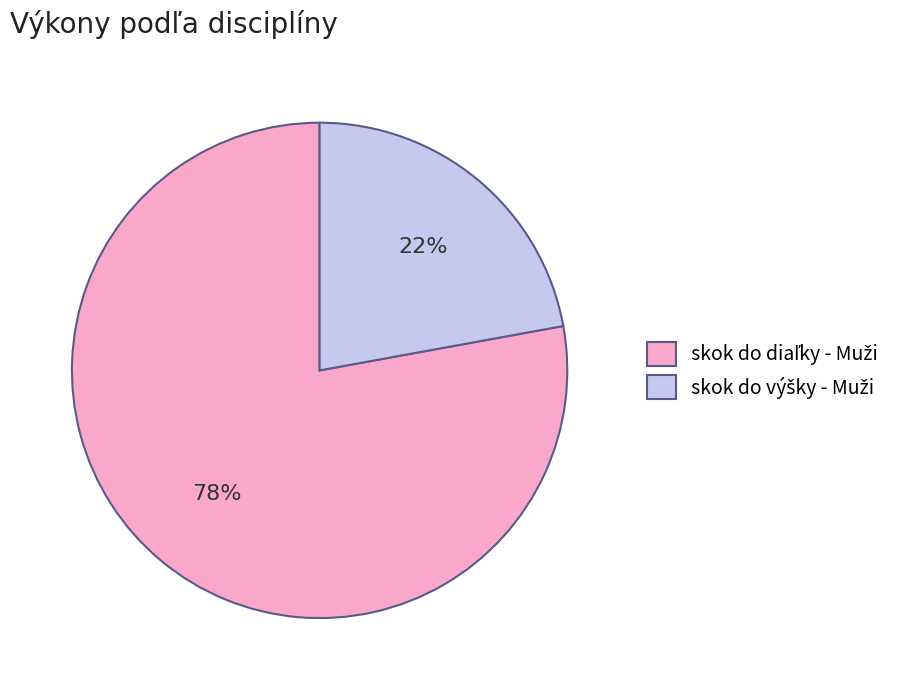

To the nearest percent, what is the average slice percentage?

50%